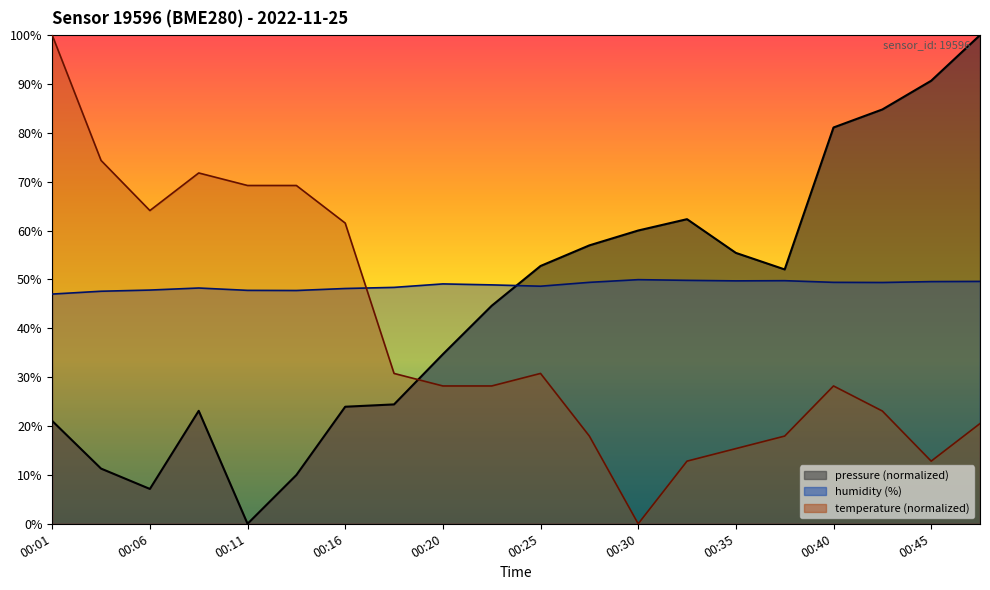

Which series has the widest spread of values?

pressure